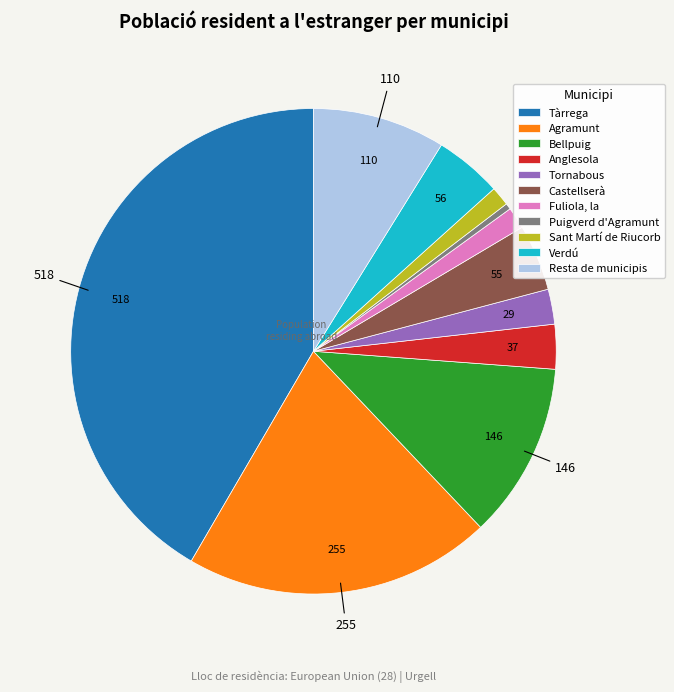

Between Verdú and Tornabous, which is larger?

Verdú